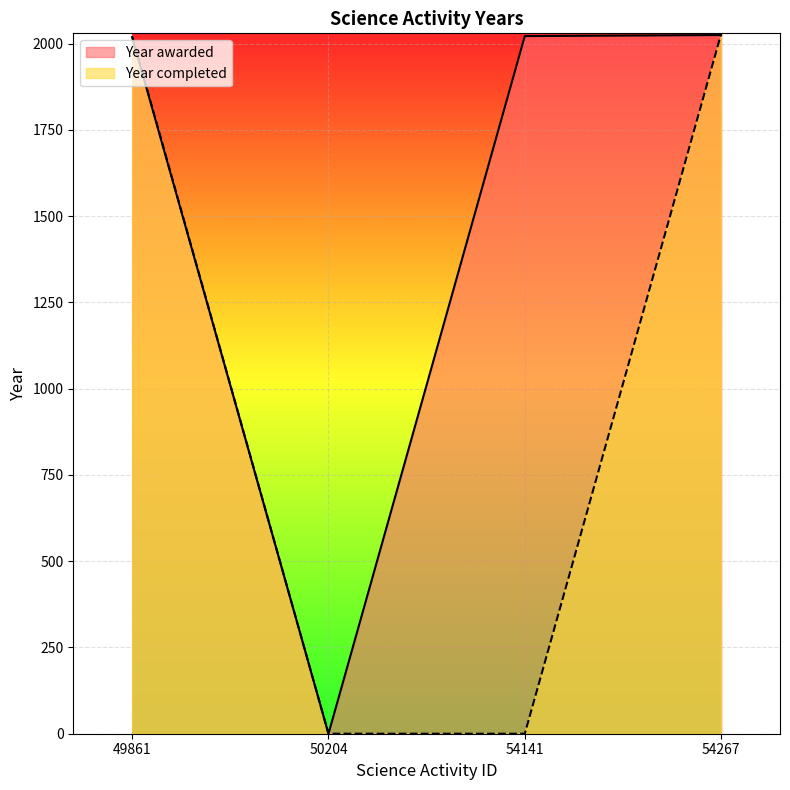

What are all the series names shown in the legend?

Year awarded, Year completed